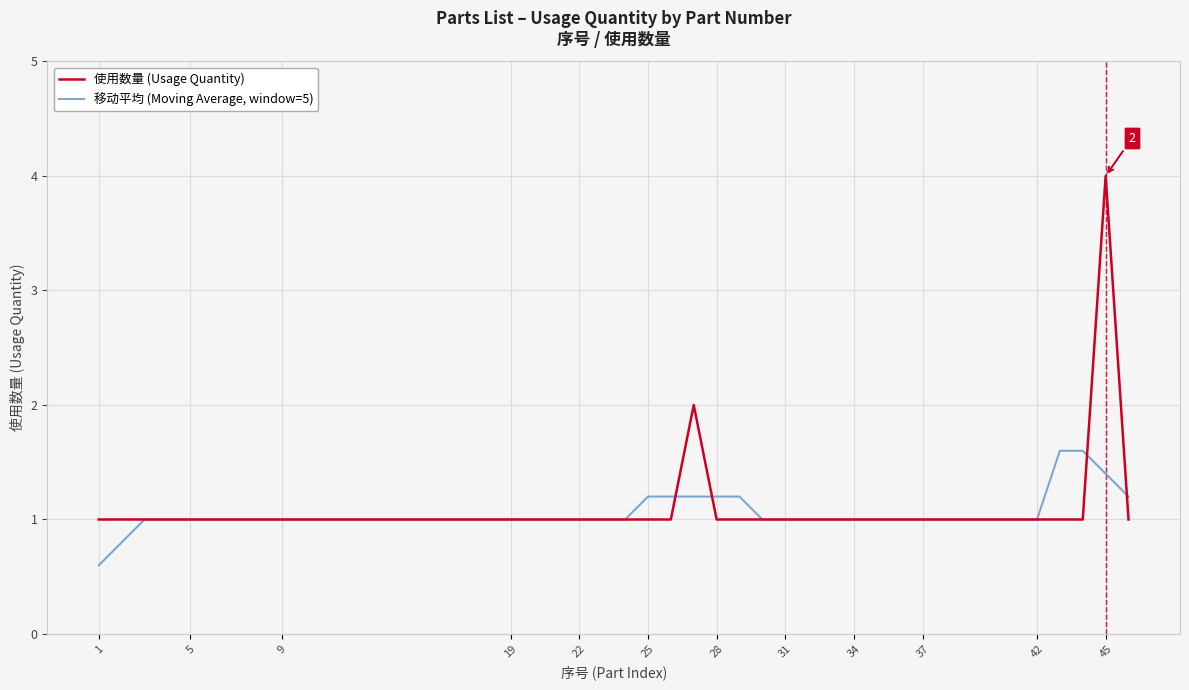

What is the smallest value displayed?

0.6